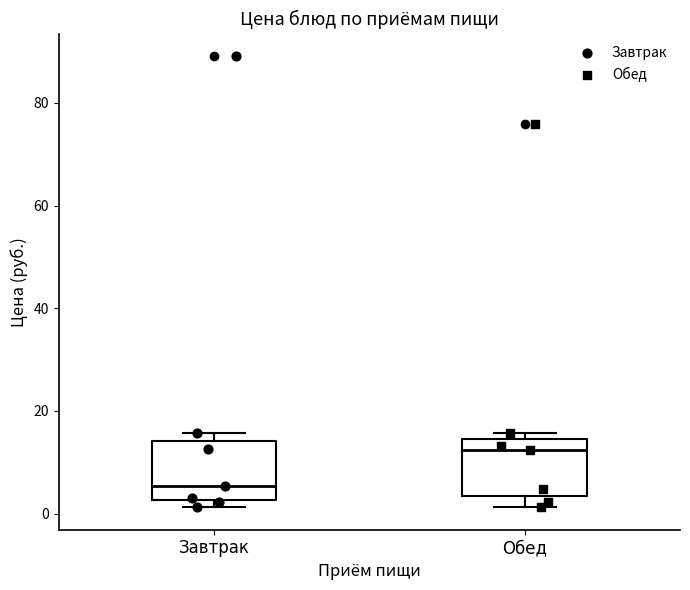

Reading left to right, read every box against the y-axis: the position of its median line, the range the box covers, and the ends of its whiskers. The values are not printed on the chart, so give them approximately, as read against the axis.

Завтрак: median 6, box 2 to 14, whiskers 2 (just below the box's lower edge) to 16
Обед: median 12, box 4 to 14, whiskers 2 to 16